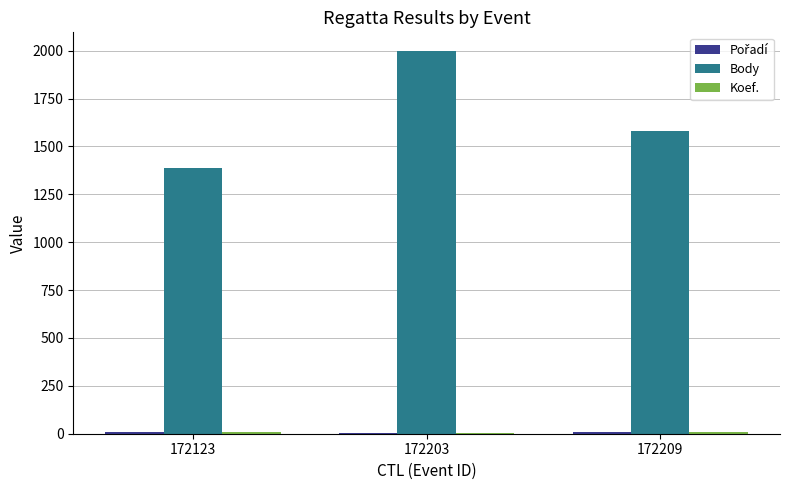

Is it true that Body equals 3535 at 172203?

False